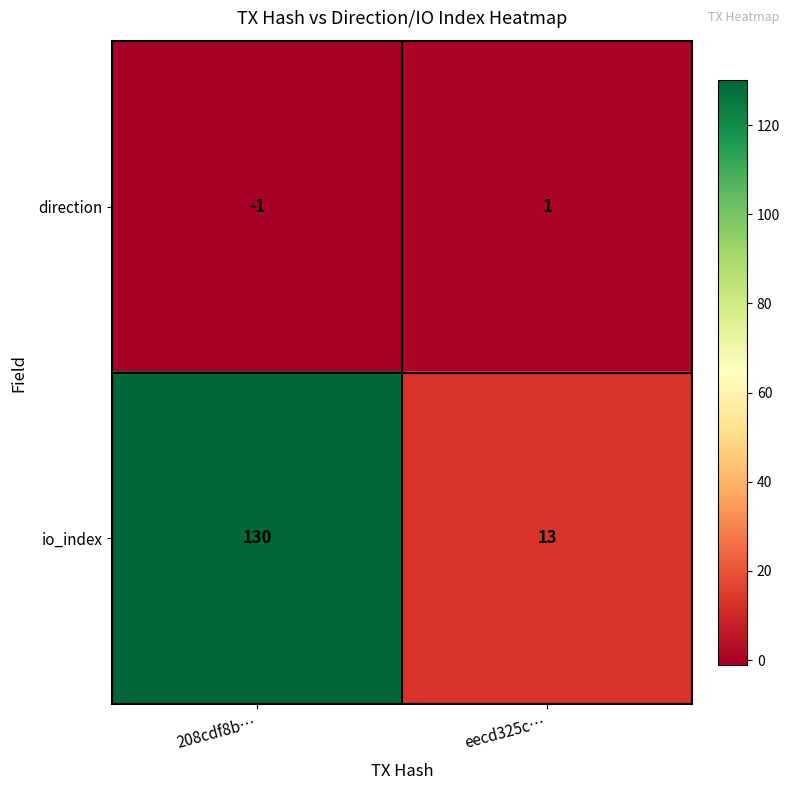

Which category has the lowest value across all series?

208cdf8b…